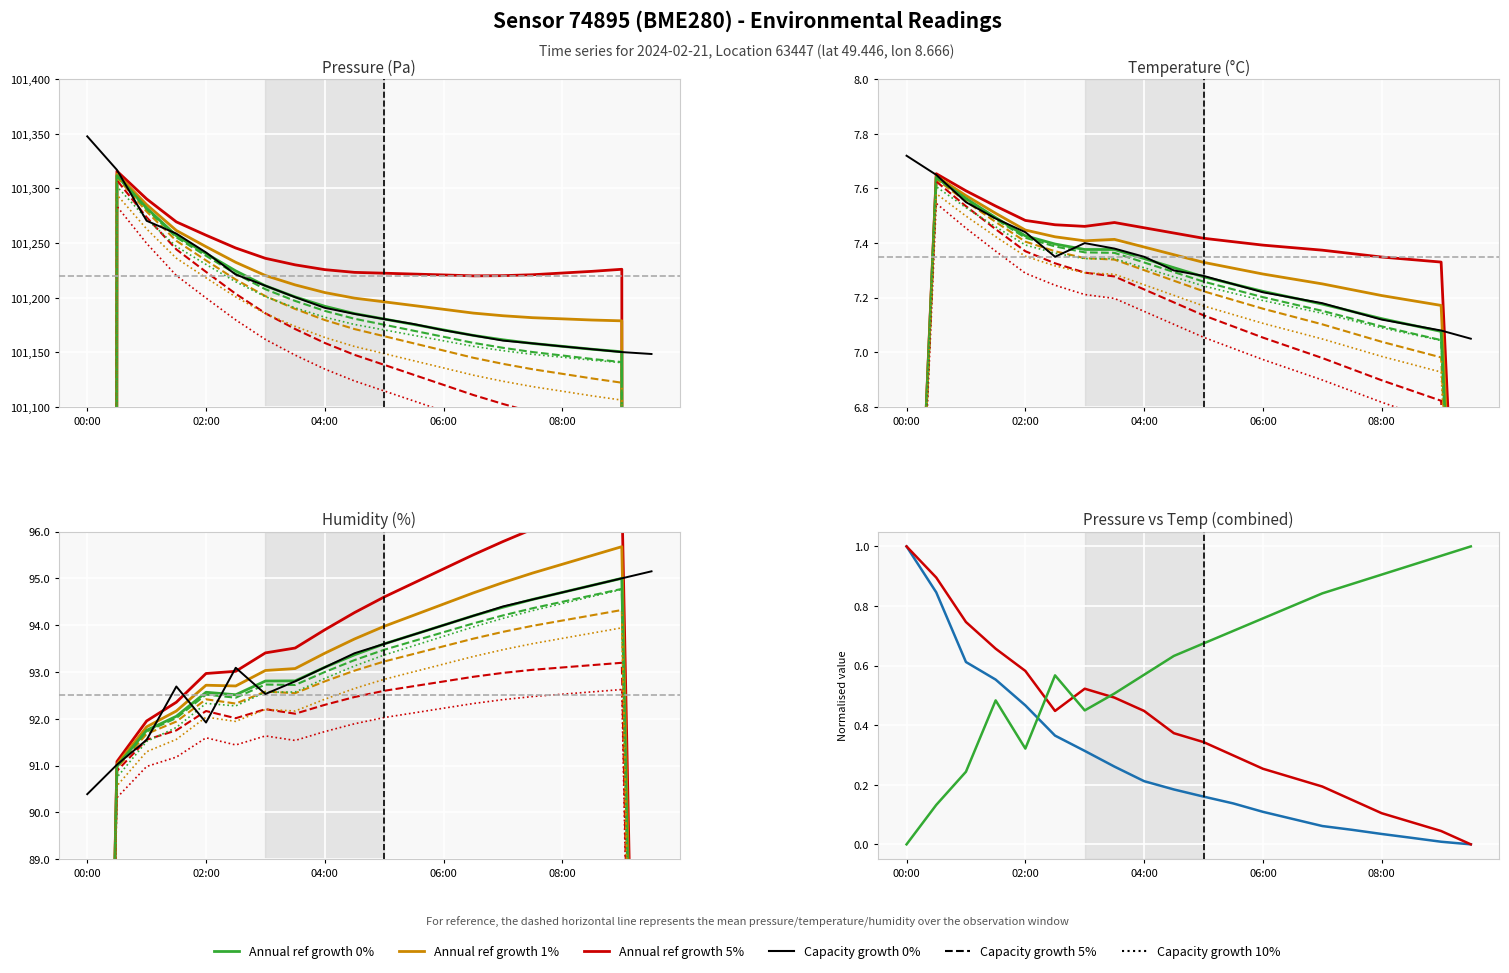

At which label does humidity reach its minimum?

00:00